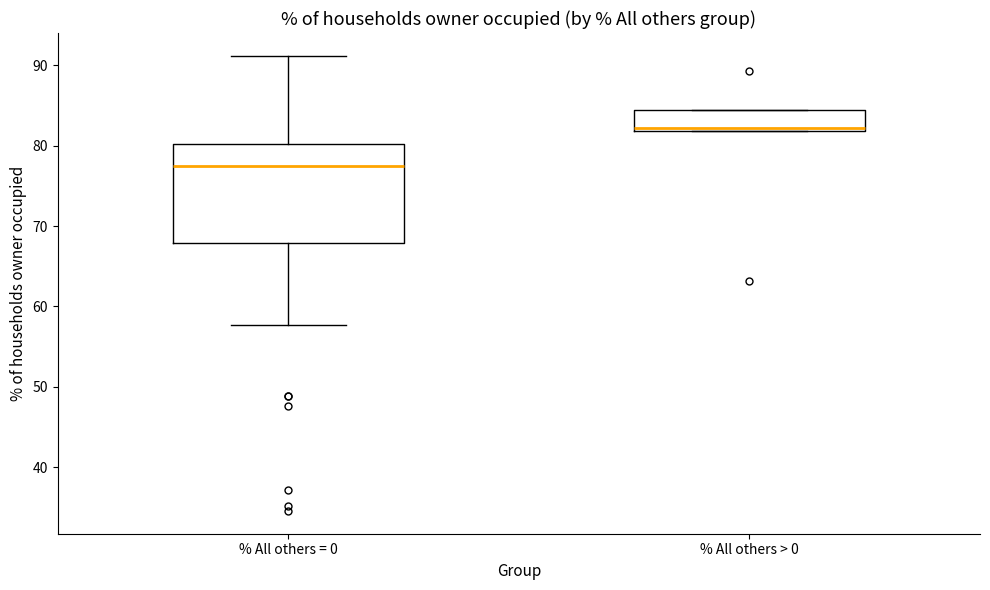

Reading left to right, transcribe this box plot: for each box, give where its median line is, the range the box spans, and where its two whiskers end, as read against the y-axis. The values are not printed on the chart, so give them approximately, as read against the axis.

% All others = 0: median 77, box 68 to 80, whiskers 58 to 91
% All others > 0: median 82 (just above the box's lower edge), box 82 to 84, whiskers 82 to 84